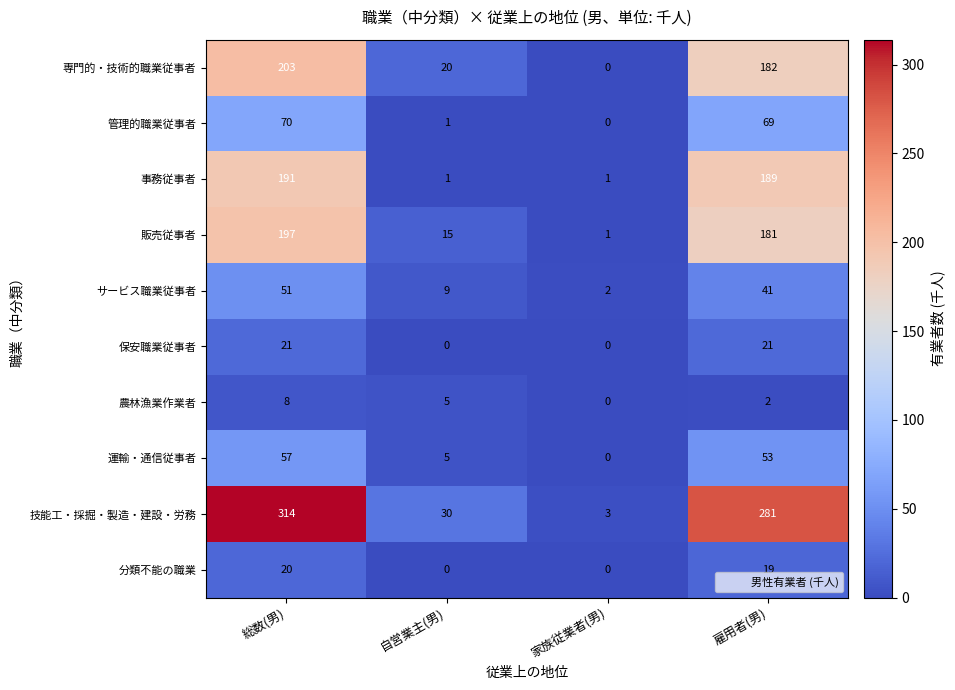

At which category does the chart reach its peak across all series?

総数(男)